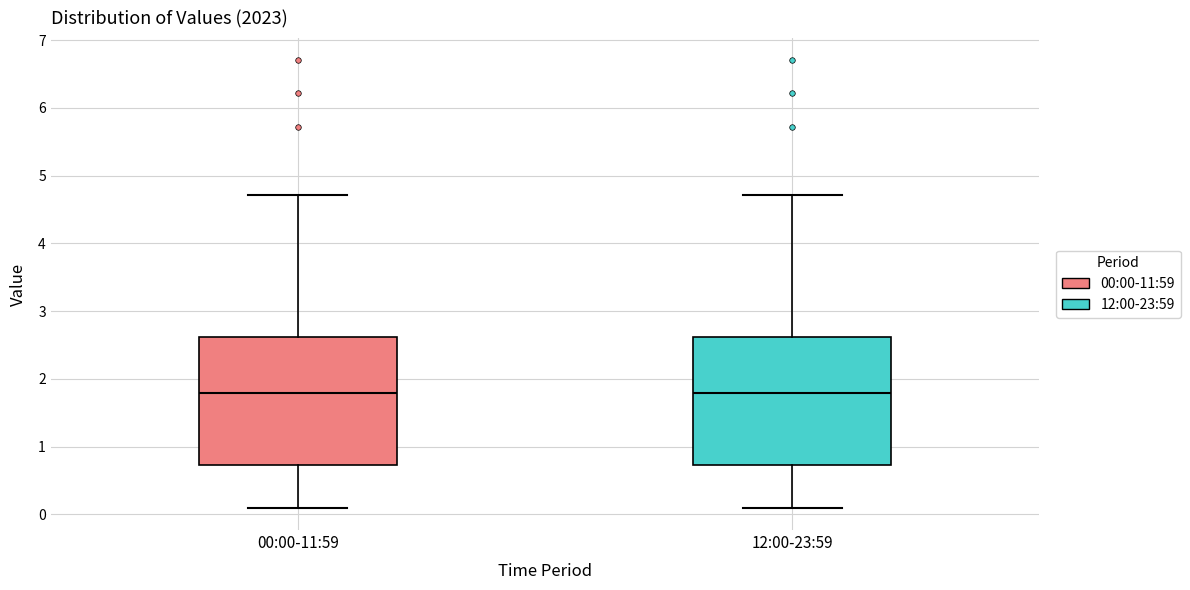

Reading left to right, read every box against the y-axis: the position of its median line, the range the box covers, and the ends of its whiskers. The values are not printed on the chart, so give them approximately, as read against the axis.

00:00-11:59: median 1.8, box 0.7 to 2.6, whiskers 0.1 to 4.7
12:00-23:59: median 1.8, box 0.7 to 2.6, whiskers 0.1 to 4.7